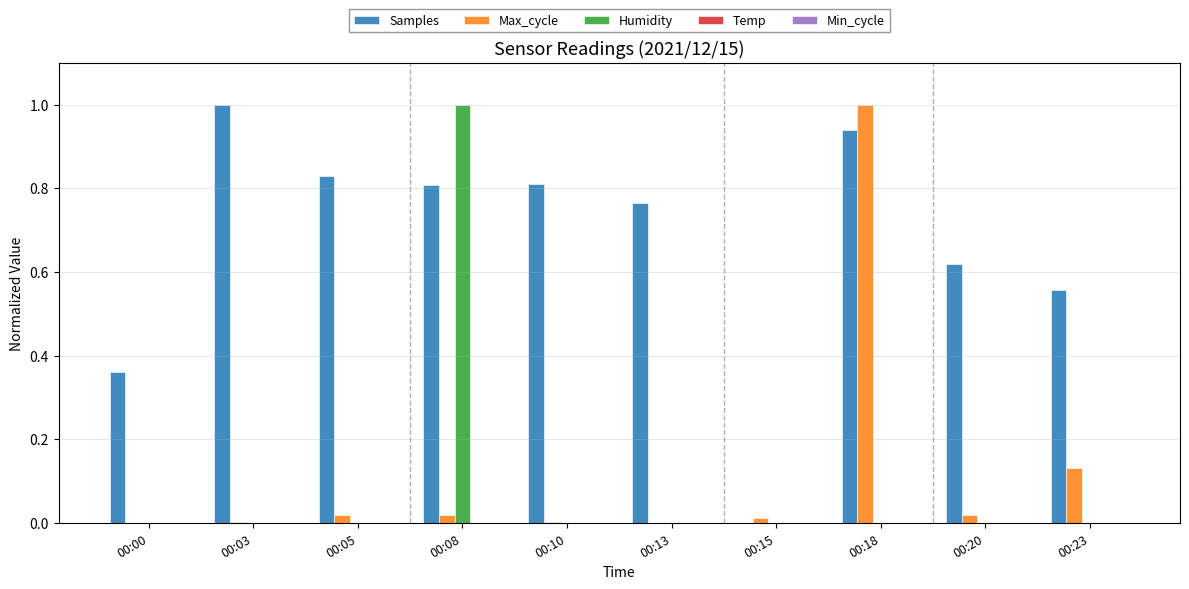

Which series has the largest total across all categories?

Samples